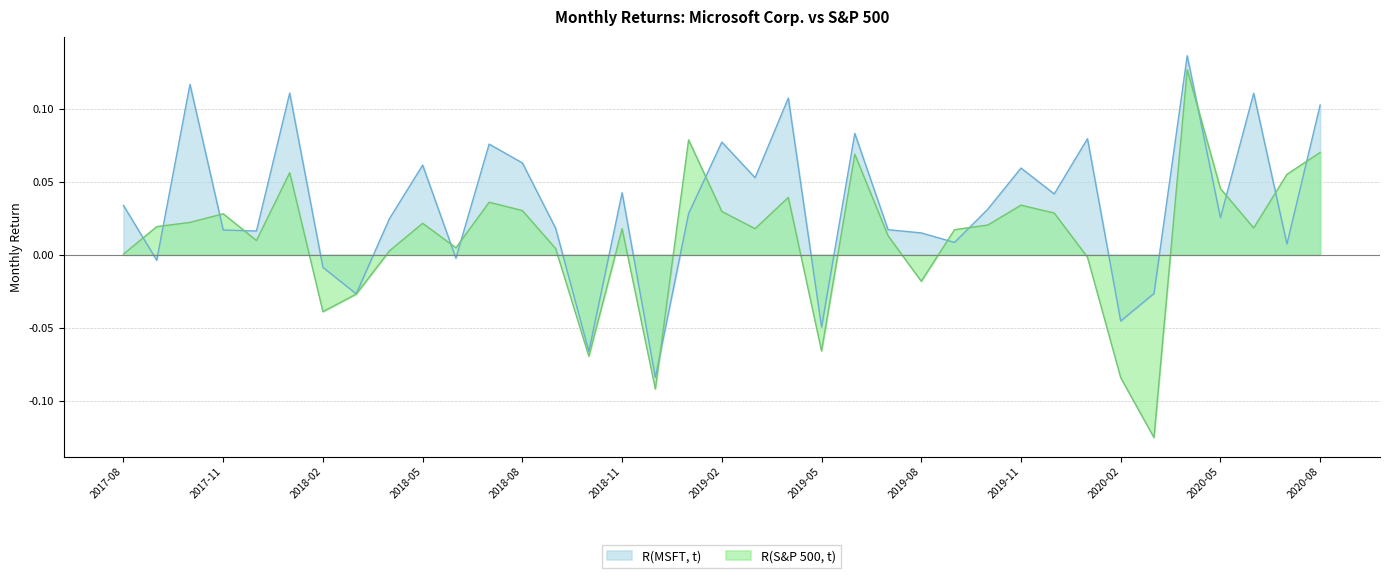

True or false: R(MSFT, t) has more than 1 points higher than both neighbors.

True